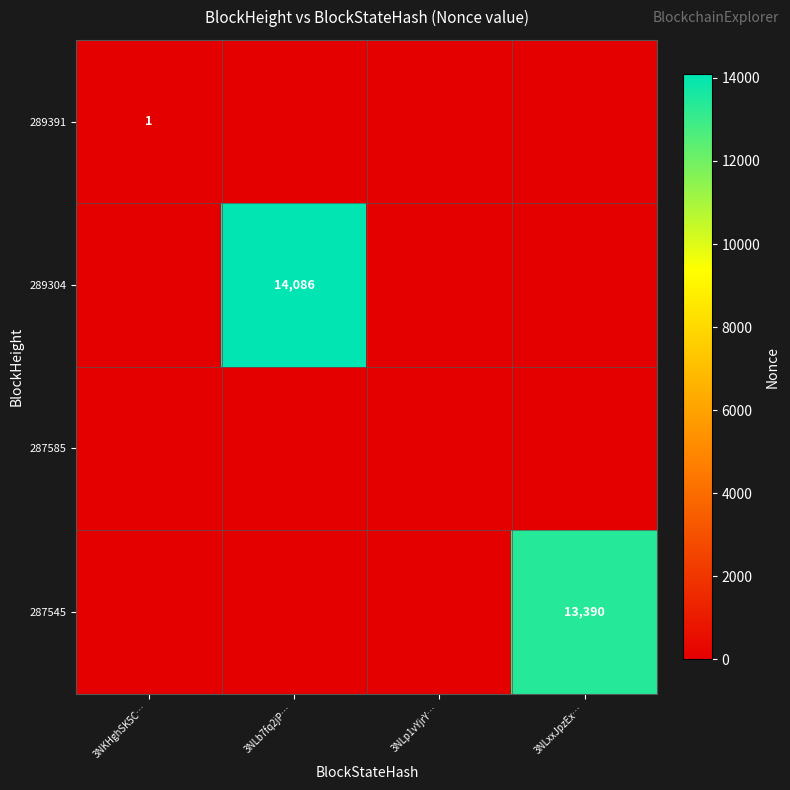

The value of 289304 at 3NLb7fq2jP… is 14086. True or false?

True